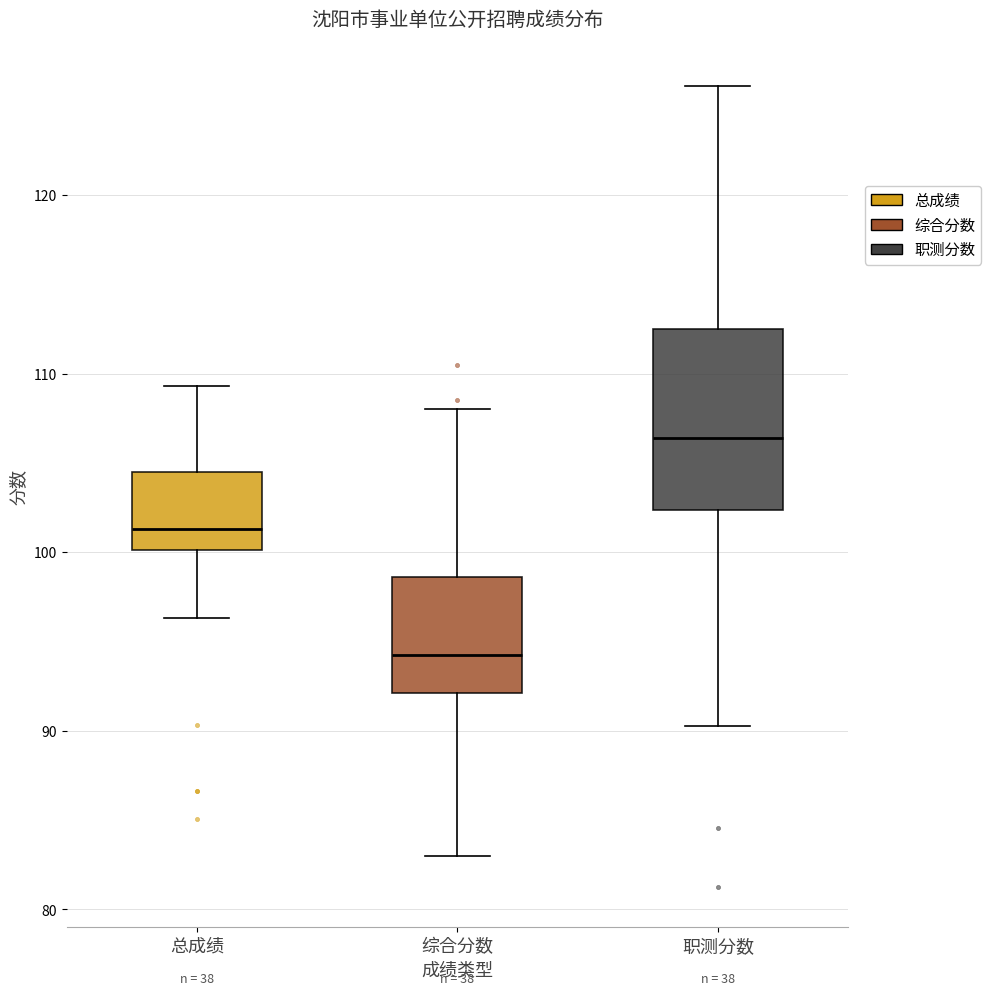

Reading left to right, transcribe this box plot: for each box, give where its median line is, the range the box spans, and where its two whiskers end, as read against the y-axis. The values are not printed on the chart, so give them approximately, as read against the axis.

总成绩: median 101, box 100 to 105, whiskers 96 to 109
综合分数: median 94, box 92 to 99, whiskers 83 to 108
职测分数: median 106, box 102 to 112, whiskers 90 to 126